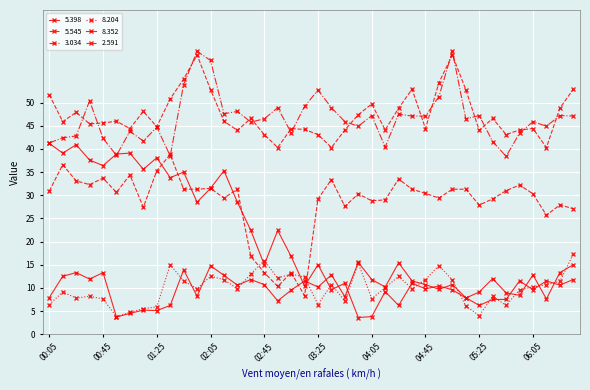

Reading left to right, extract all data points from this chart.

  5.398: 41.2	39.1	40.9	37.6	36.4	38.9	39.1	35.6	38.1	33.8	35.0	28.5	31.5	35.3	28.5	22.4	15.0	22.4	16.8	10.4	15.0	9.6	11.0	3.6	3.8	9.2	6.2	11.0	9.8	10.4	9.6	7.8	9.1	12.0	8.9	8.4	12.8	7.6	13.3	15.0
  5.545: 30.9	36.6	33.1	32.3	33.7	30.6	34.4	27.4	35.3	38.8	31.3	31.3	31.5	29.4	31.3	16.8	13.3	10.3	13.3	8.3	29.2	33.4	27.6	30.3	28.8	29.0	33.5	31.3	30.4	29.4	31.3	31.3	27.9	29.2	31.0	32.2	30.3	25.7	27.9	27.1
  3.034: 41.3	42.4	42.8	50.4	42.3	38.6	43.8	41.7	44.7	38.5	53.9	61.1	59.1	47.6	48.1	45.8	46.5	48.9	43.5	49.2	52.7	48.9	45.9	44.9	47.2	40.4	47.5	47.1	47.1	51.3	61.1	46.5	47.2	41.6	38.4	43.4	45.9	44.9	47.2	47.1
  8.204: 6.4	9.1	7.8	8.2	7.6	3.8	4.7	5.5	5.9	15.0	11.5	9.8	12.5	11.8	9.8	13.0	15.9	12.1	13.0	12.3	6.4	10.7	7.2	15.3	7.7	10.0	12.5	9.8	11.8	14.8	11.7	6.1	4.0	8.2	6.2	9.6	10.2	10.7	11.4	17.3
  8.352: 7.9	12.5	13.3	11.9	13.3	3.7	4.5	5.2	5.1	6.2	13.9	8.2	14.8	12.7	10.6	11.8	10.7	7.2	9.5	11.5	10.2	12.8	8.1	15.5	11.8	10.2	15.4	11.5	10.7	9.7	10.7	7.9	6.2	7.5	7.5	11.5	9.6	11.5	10.6	11.8
  2.591: 51.7	45.9	47.9	45.4	45.6	46.0	44.4	48.1	44.8	50.8	55.1	60.3	52.8	46.0	44.0	46.6	43.1	40.3	44.4	44.2	43.1	40.3	44.1	47.4	49.7	44.1	48.8	52.9	44.4	54.3	60.3	52.8	44.0	46.6	43.1	44.1	44.4	40.3	48.8	52.9